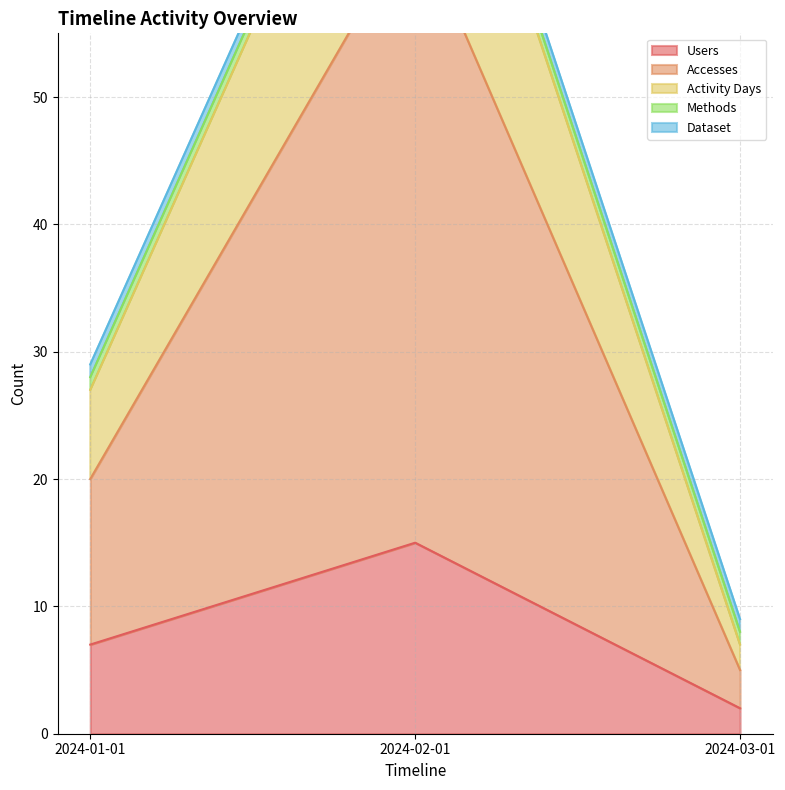

Between 2024-02-01 and 2024-03-01, which is larger?

2024-02-01